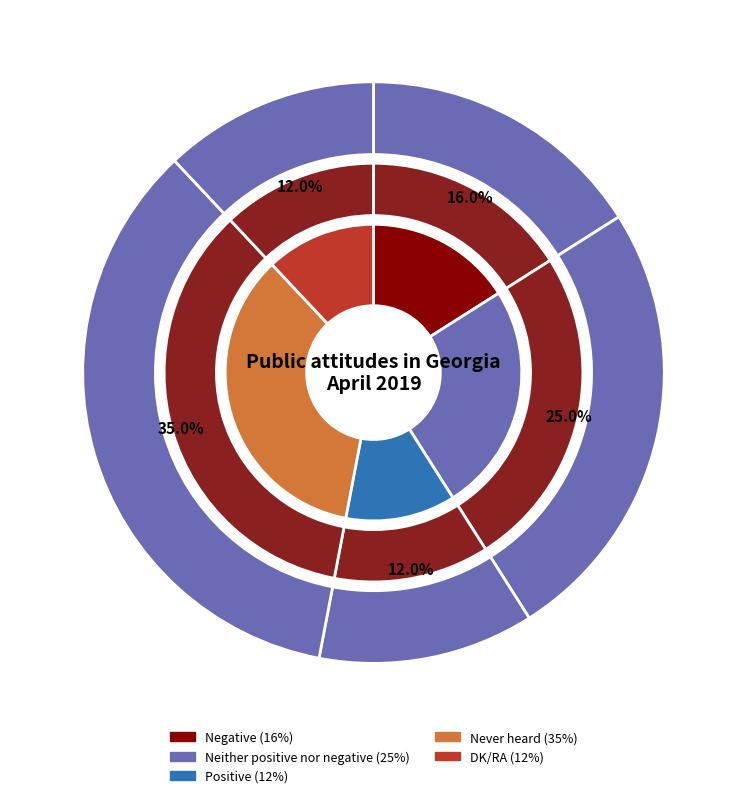

To the nearest percent, what is the difference between the Negative and Never heard slice percentages?

19%